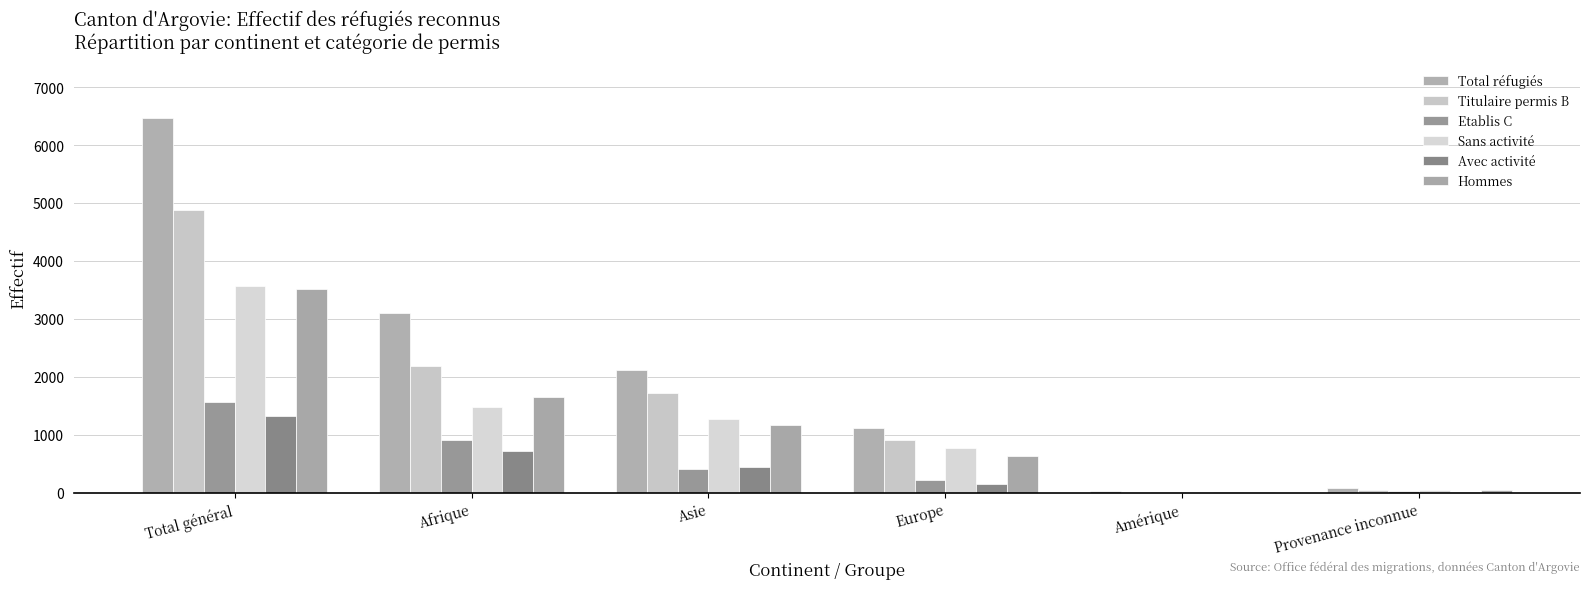

What is the value of the Etablis C bar at the 1st from the left?

1573